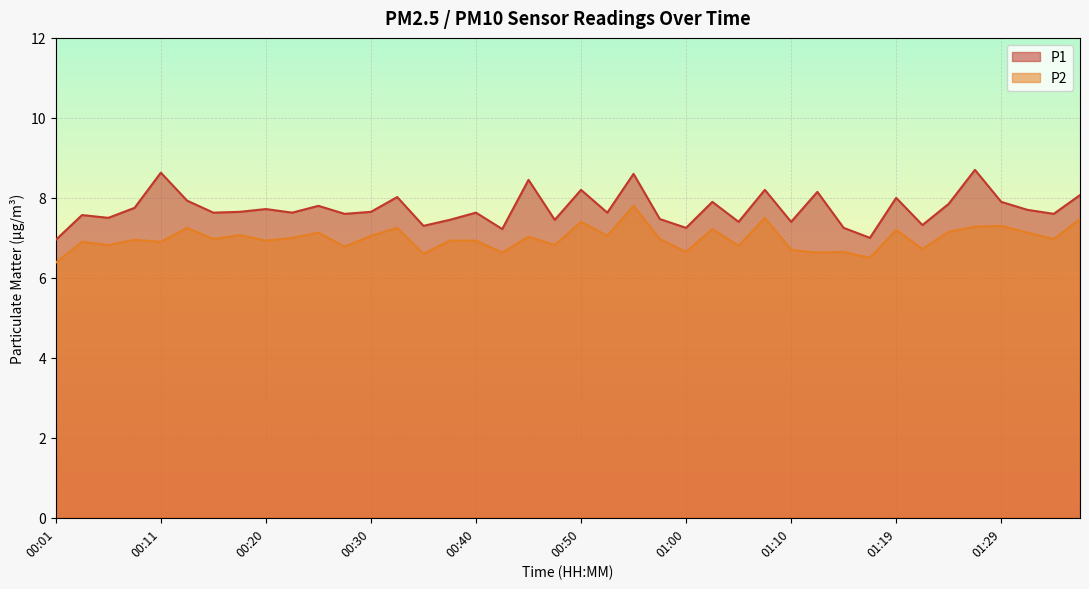

How many lines are shown in the chart?

2